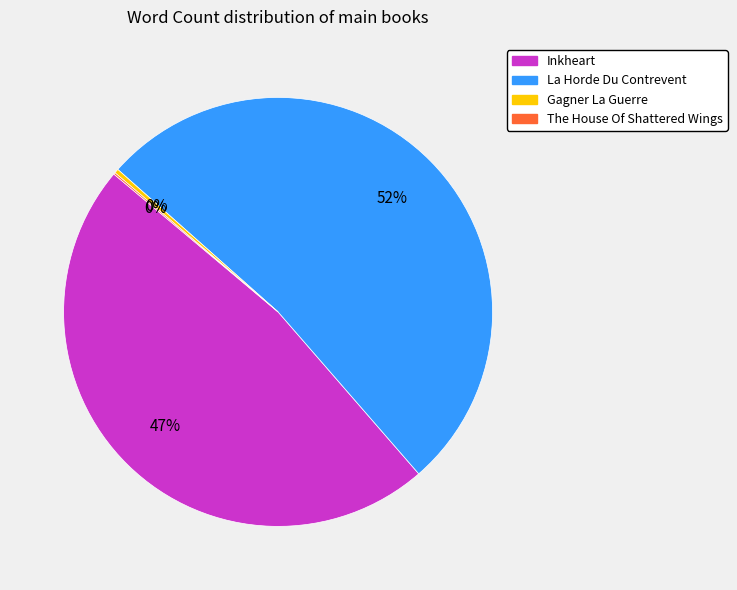

Is there any slice that represents more than half of the pie?

Yes